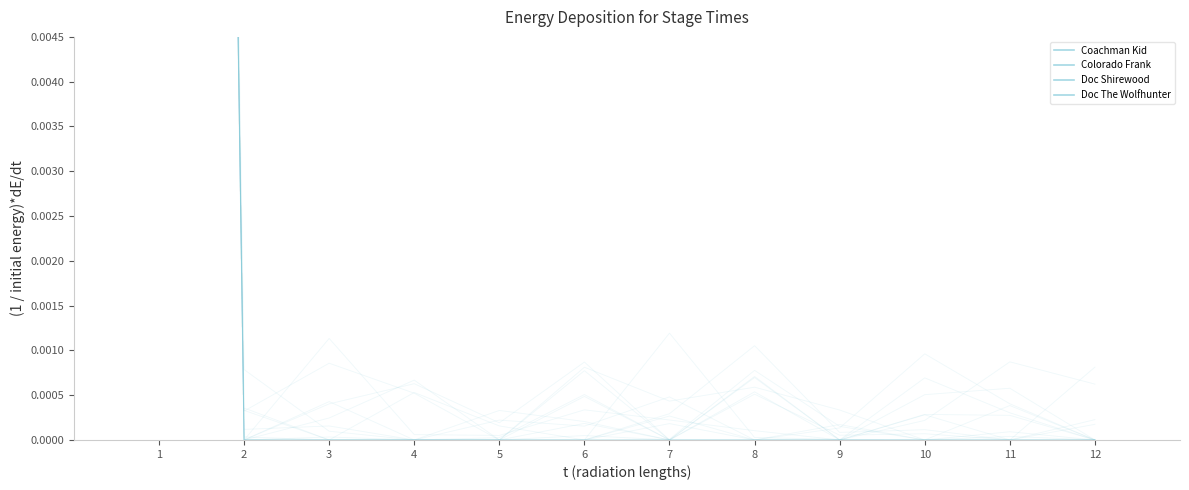

Which series has the largest total across all categories?

Doc Shirewood